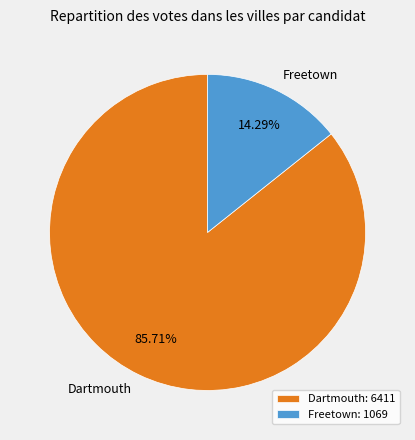

To the nearest percent, what is the difference between the Dartmouth and Freetown slice percentages?

71%